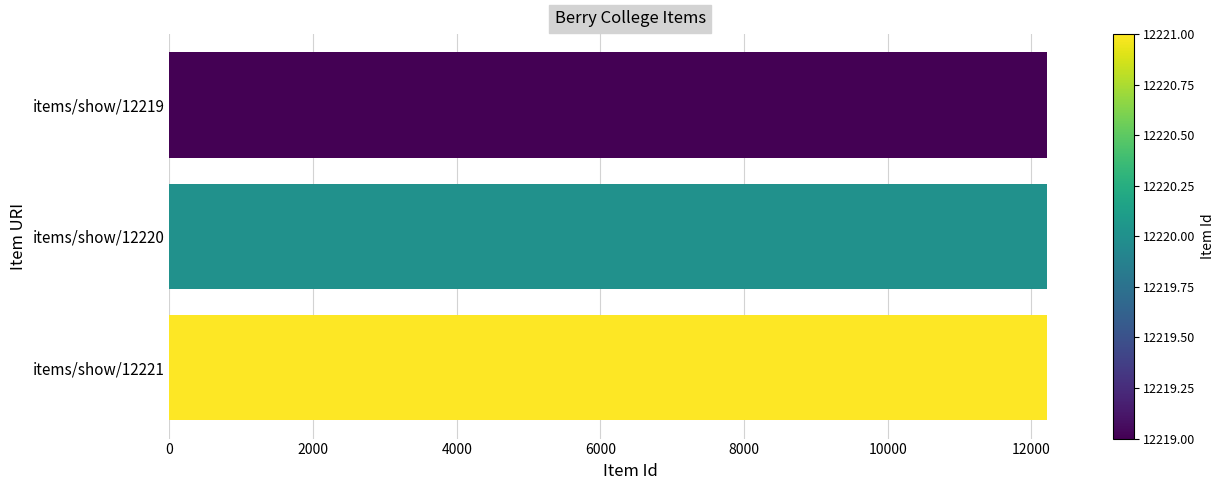

What is the ratio of the value at items/show/12220 to the value at items/show/12221?

1.0